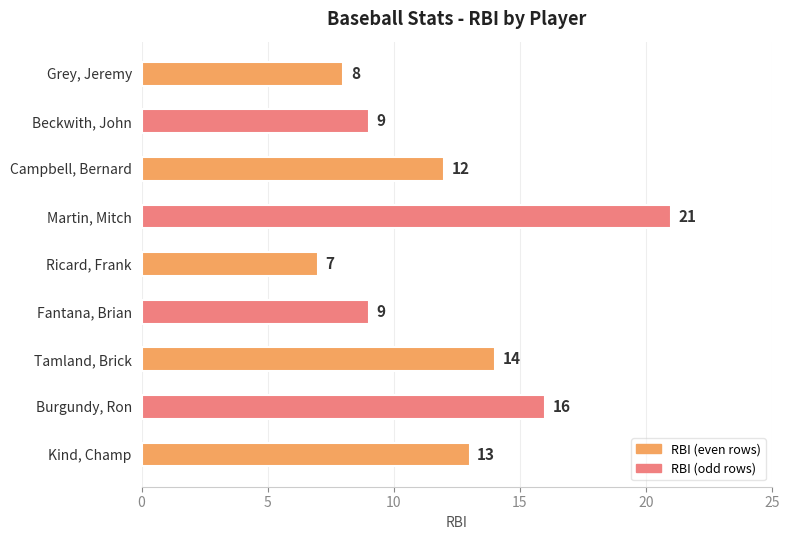

What is the difference between the maximum and minimum values?

14